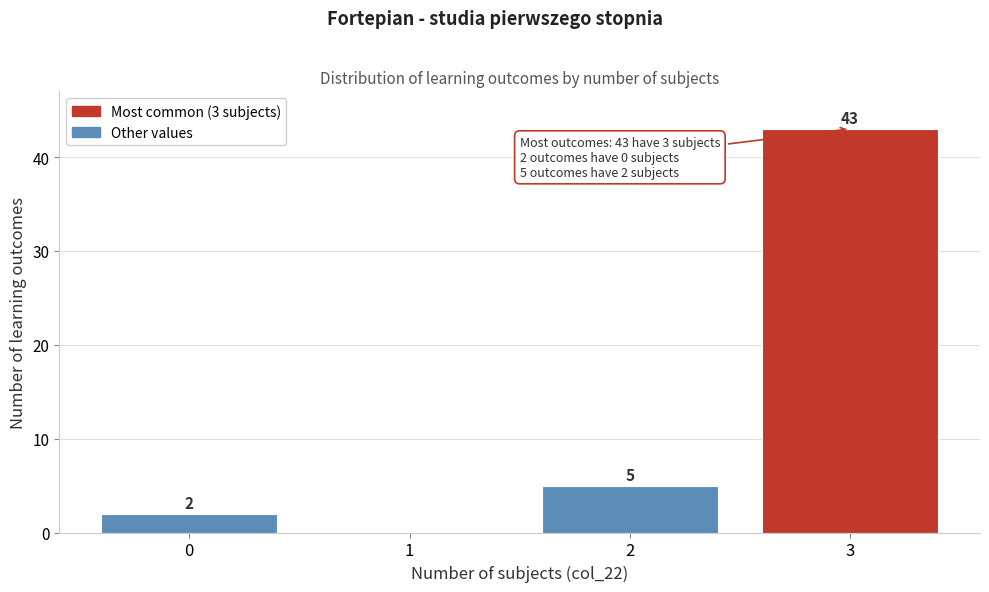

Reading right to left, list all the values displayed in this chart.

3=43	2=5	1=0	0=2